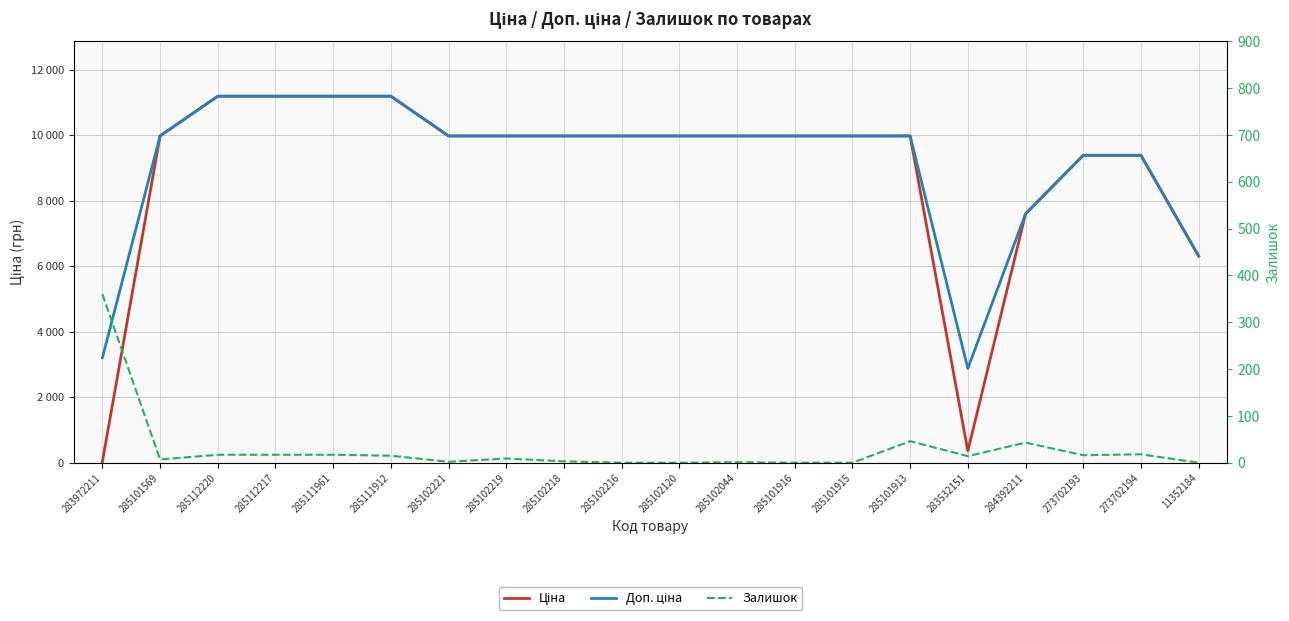

What is the average value of the Залишок series?

29.2